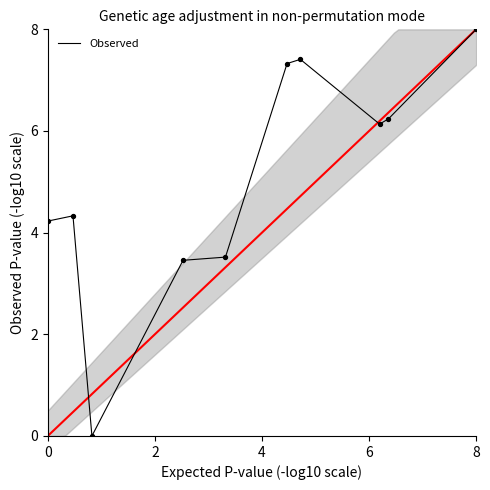

What is the maximum value shown in the chart?

8.0